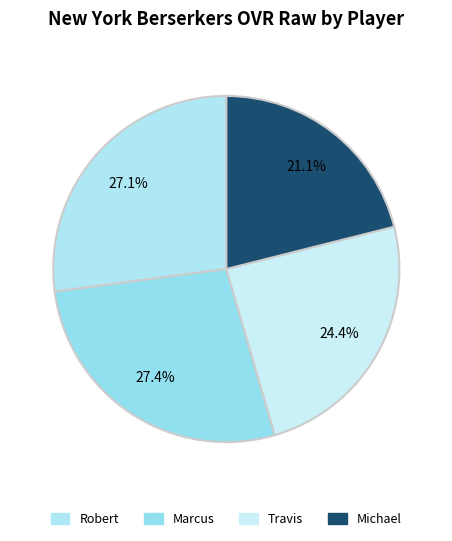

Is there a majority slice in this chart?

No